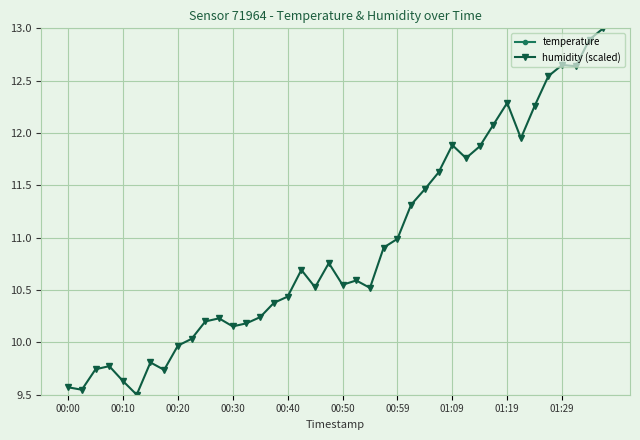

True or false: humidity (scaled) has more than 0 interior local peaks.

True